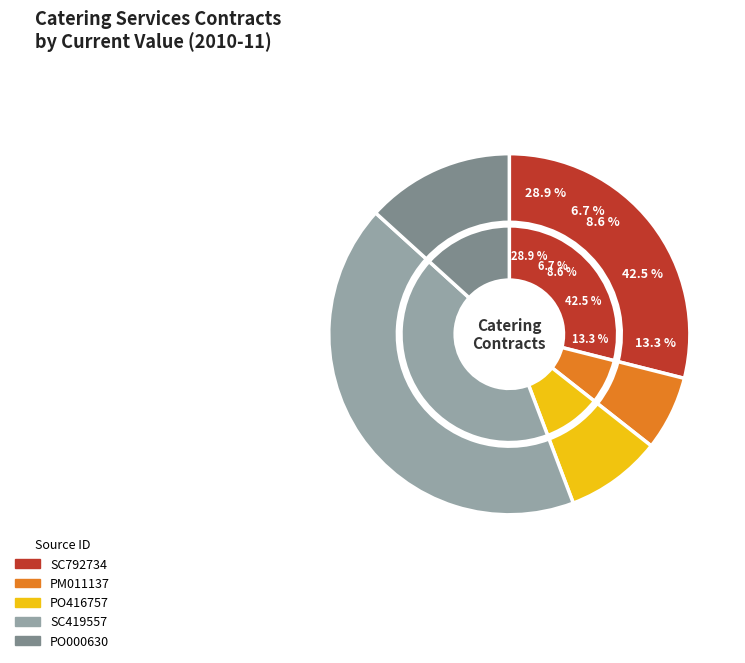

Which slice is the largest?

SC419557